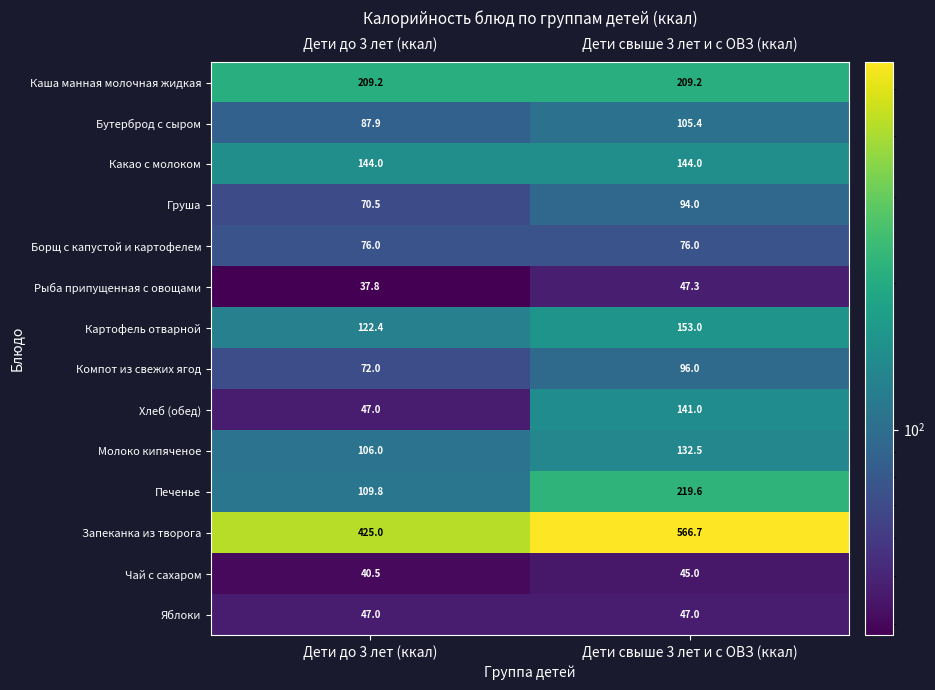

Which category has the lowest value across all series?

Дети до 3 лет (ккал)